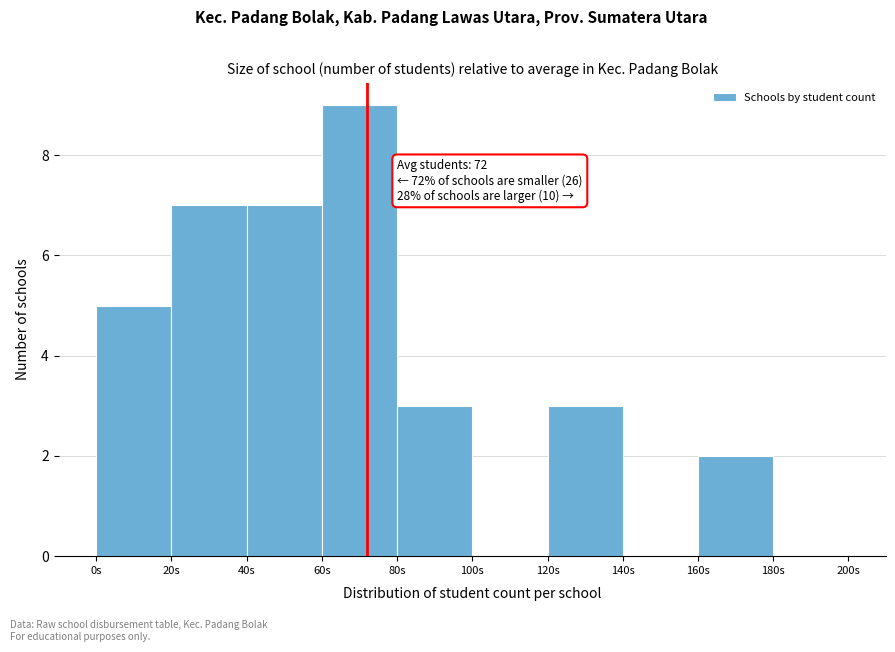

Over which range of the x-axis is the bar tallest?

60 to 80